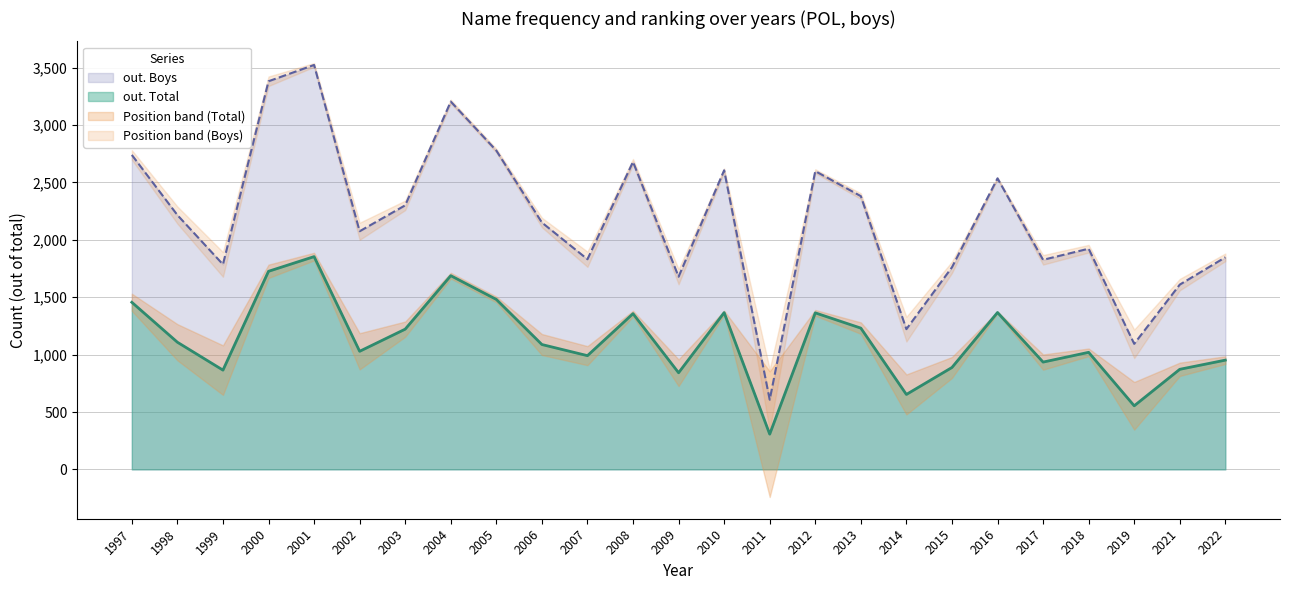

Which series changed the most between 1998 and 2015?

out. Boys